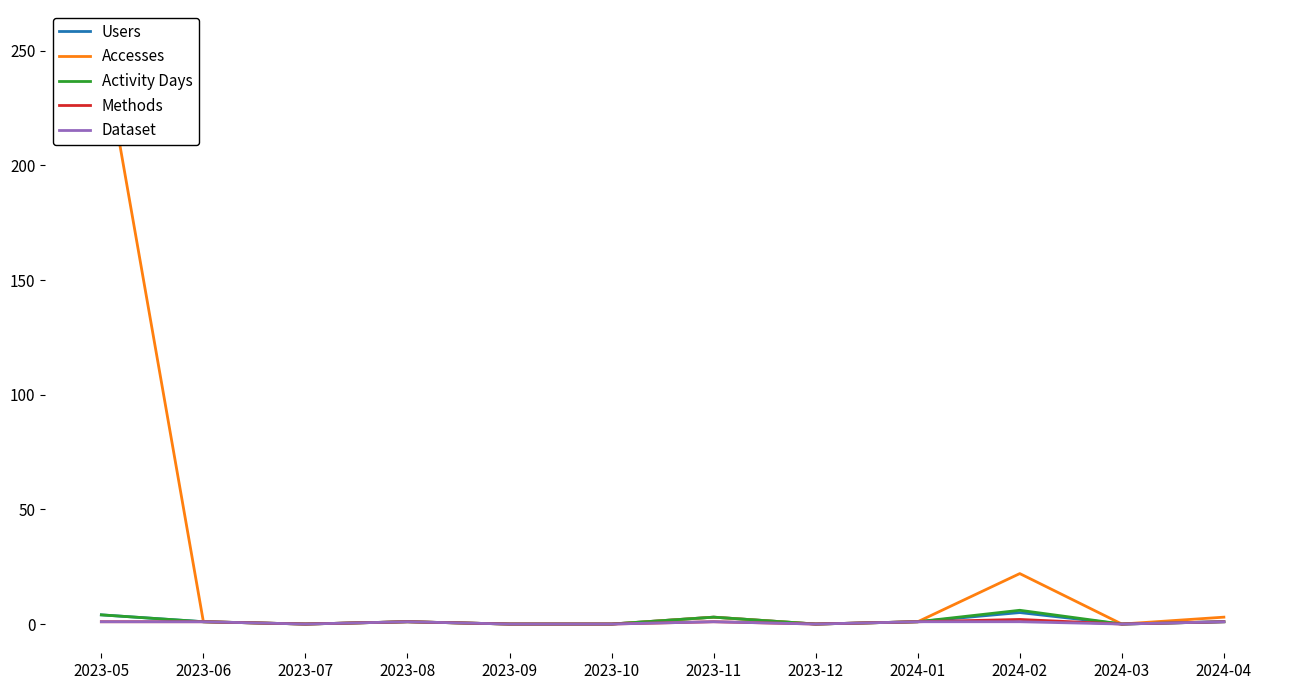

Which category has the lowest value across all series?

2023-07